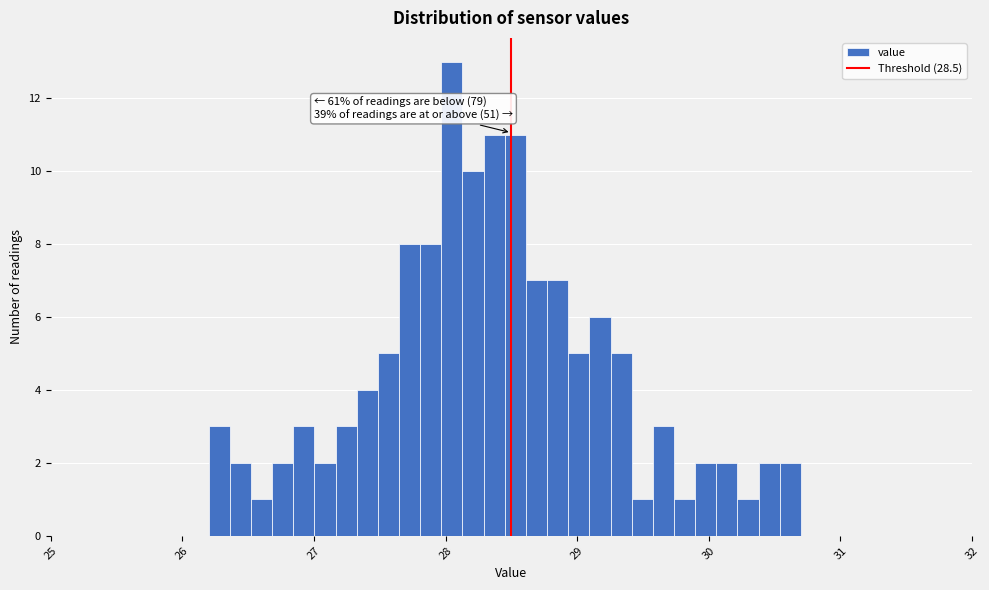

Around what value on the x-axis is the tallest bar? Give the approximate position of its centre, as read against the axis.

28.0